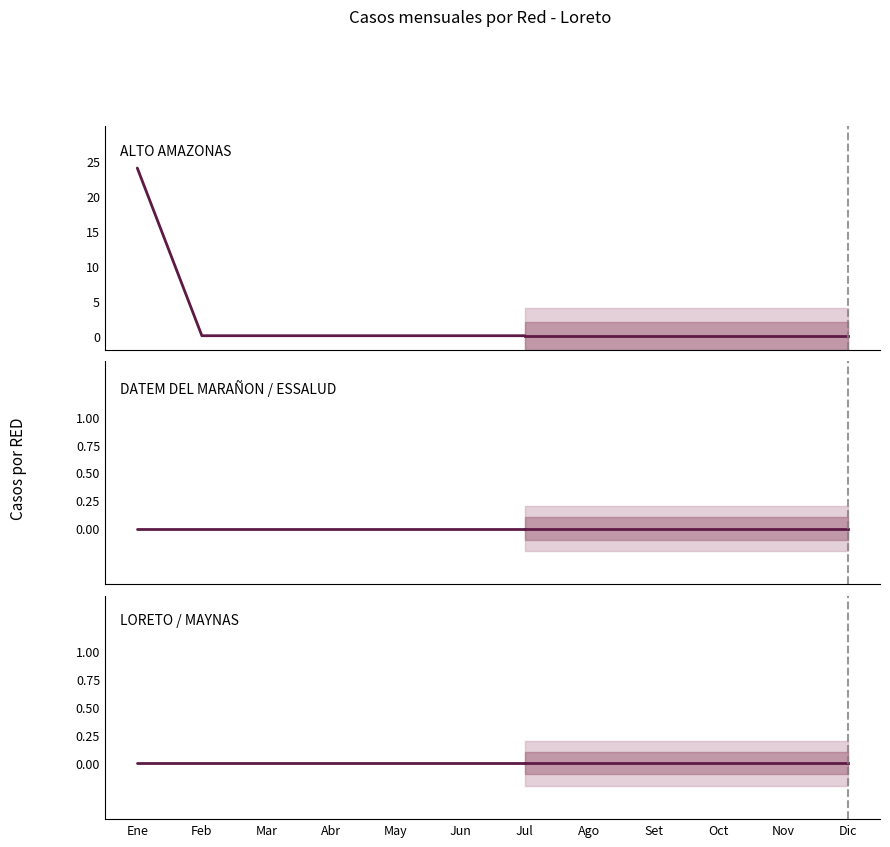

What is the average value of the ALTO AMAZONAS series?

3